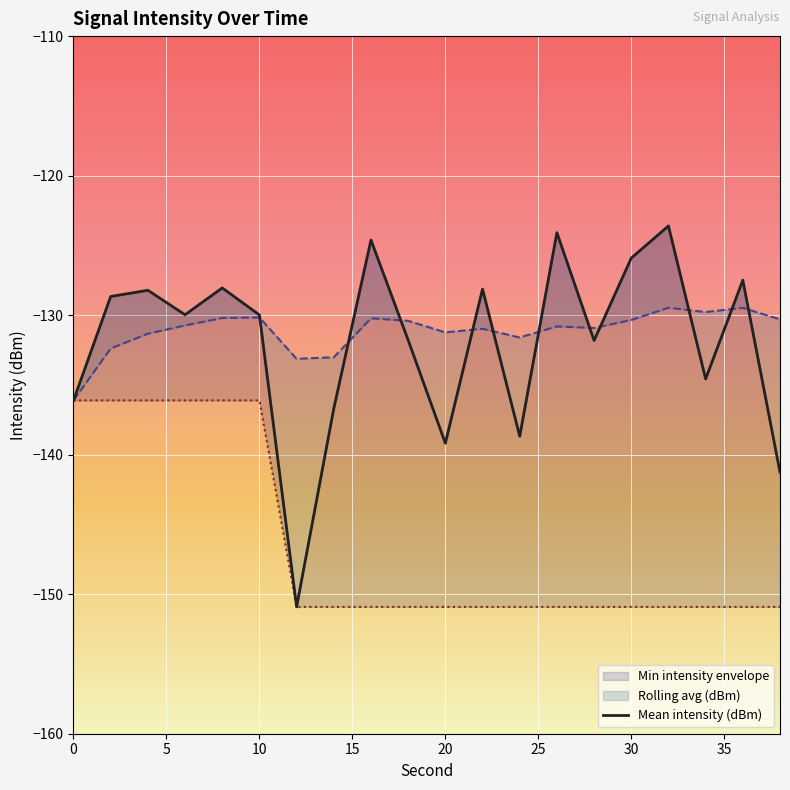

What is the difference between the maximum and second lowest values?

17.7